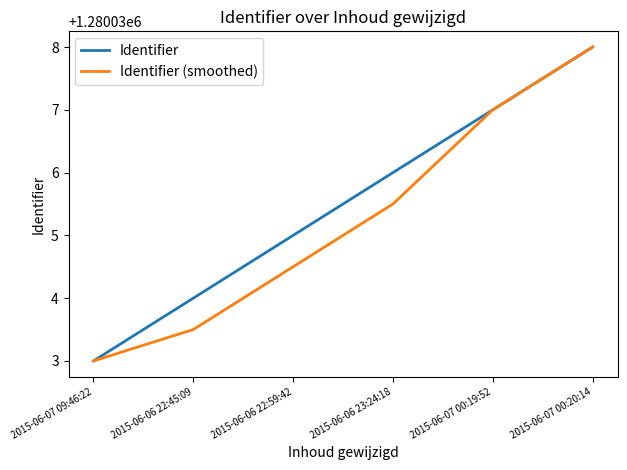

Rank the categories by Identifier (smoothed) value from lowest to highest.

2015-06-07 09:46:22, 2015-06-06 22:45:09, 2015-06-06 22:59:42, 2015-06-06 23:24:18, 2015-06-07 00:19:52, 2015-06-07 00:20:14